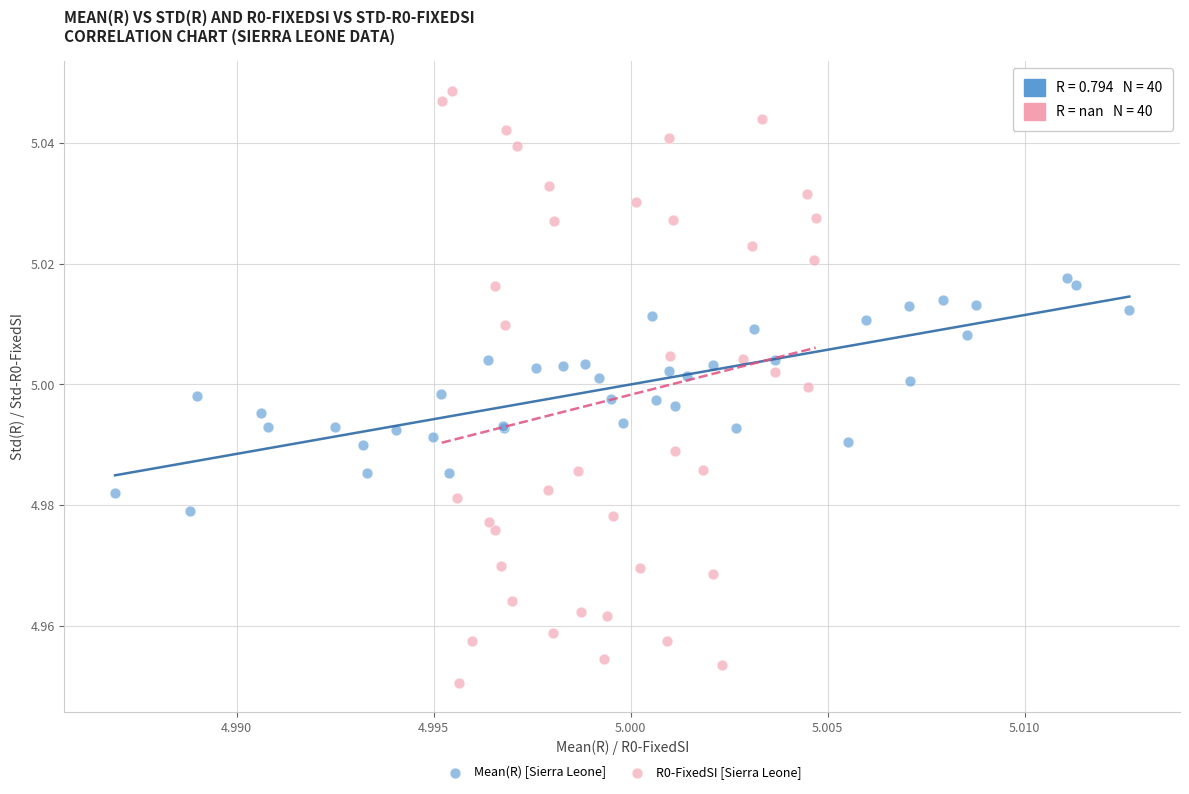

Which series contains the highest Y value?

R0-FixedSI [Sierra Leone]